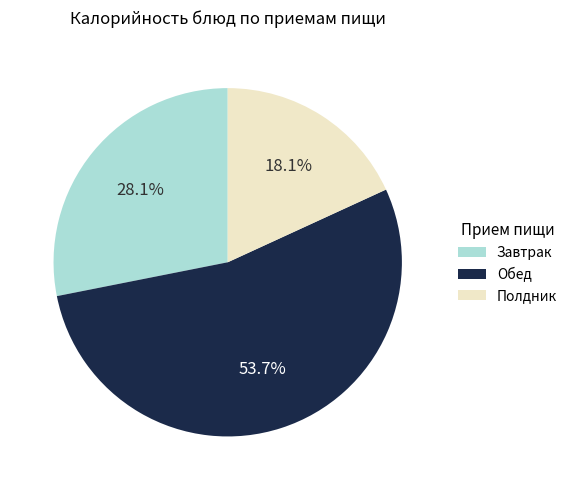

What percentage do Обед and Полдник together represent?

71.9%